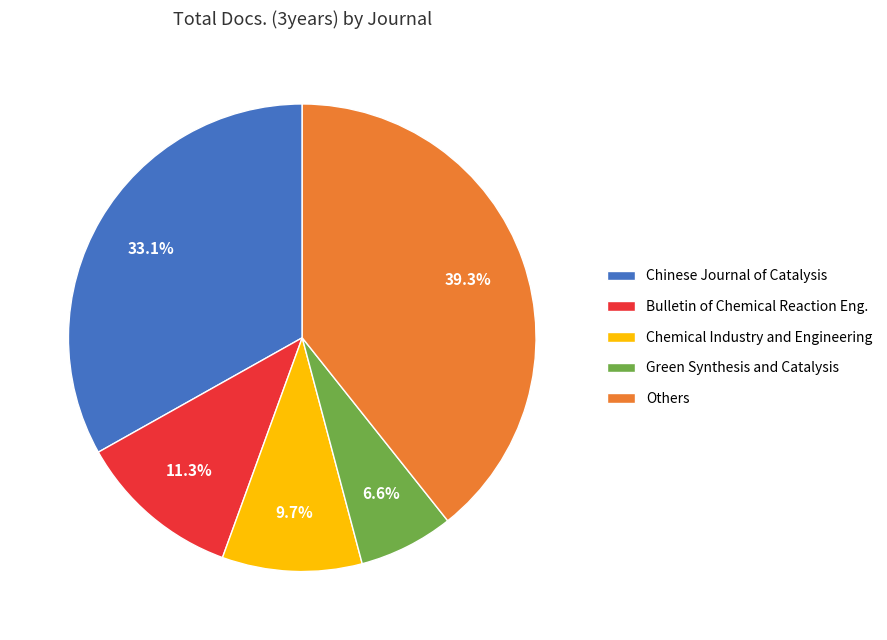

Count the number of slices in the pie.

5